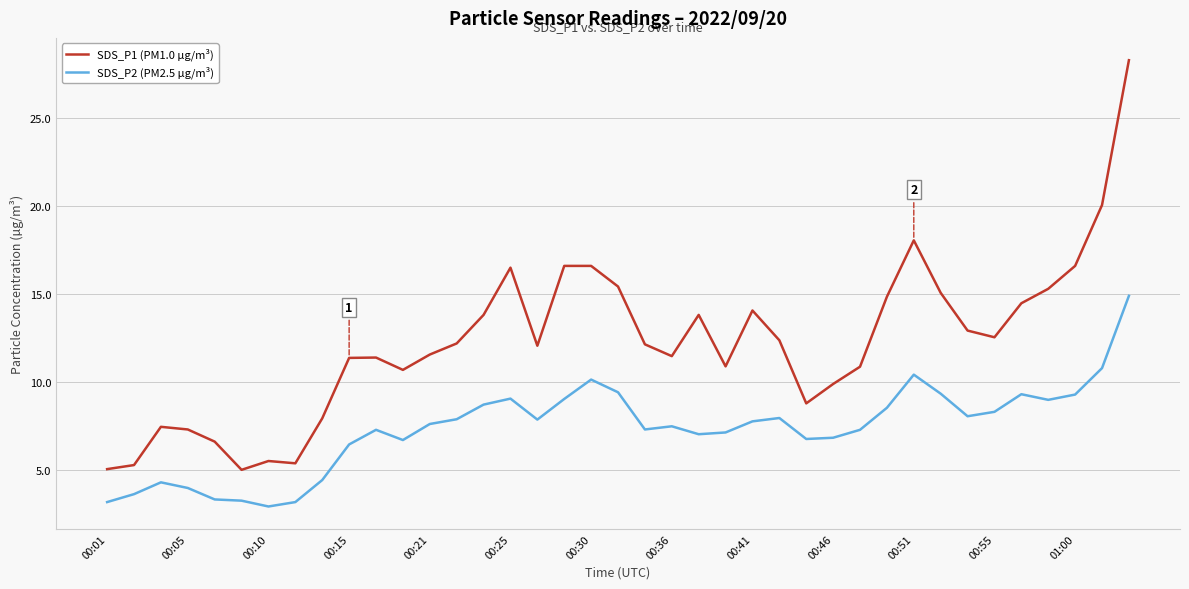

In SDS_P2 (PM2.5 µg/m³), how many points are higher than both neighbors (excluding endpoints)?

8